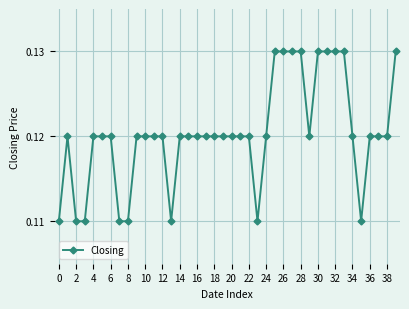

How many lines are shown in the chart?

1